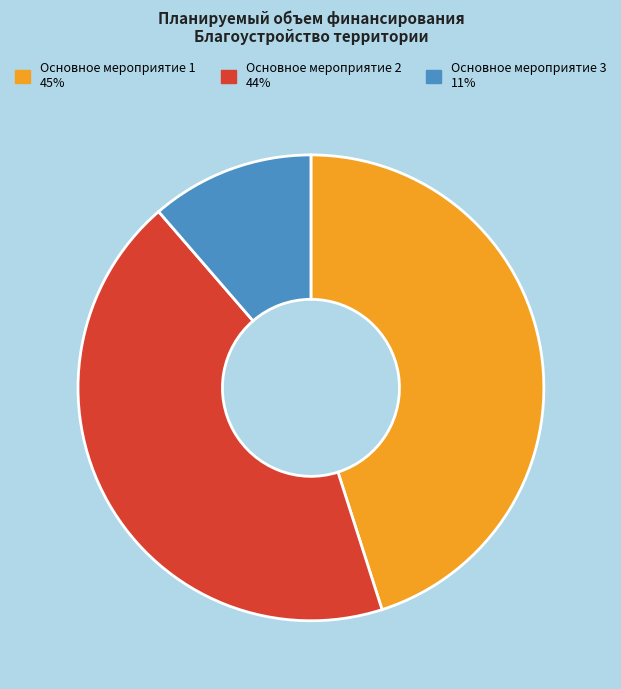

The Основное мероприятие 2 slice represents 44% of the pie. True or false?

True